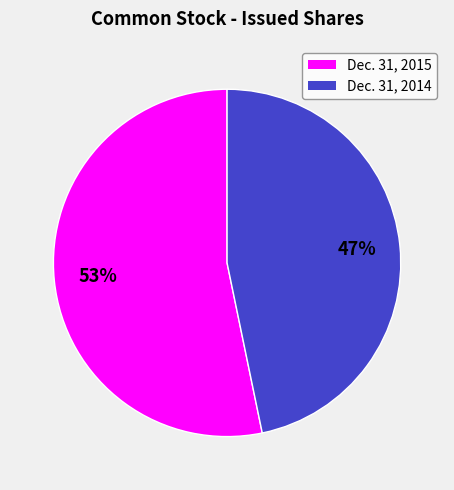

To the nearest percent, what is the average slice percentage?

50%